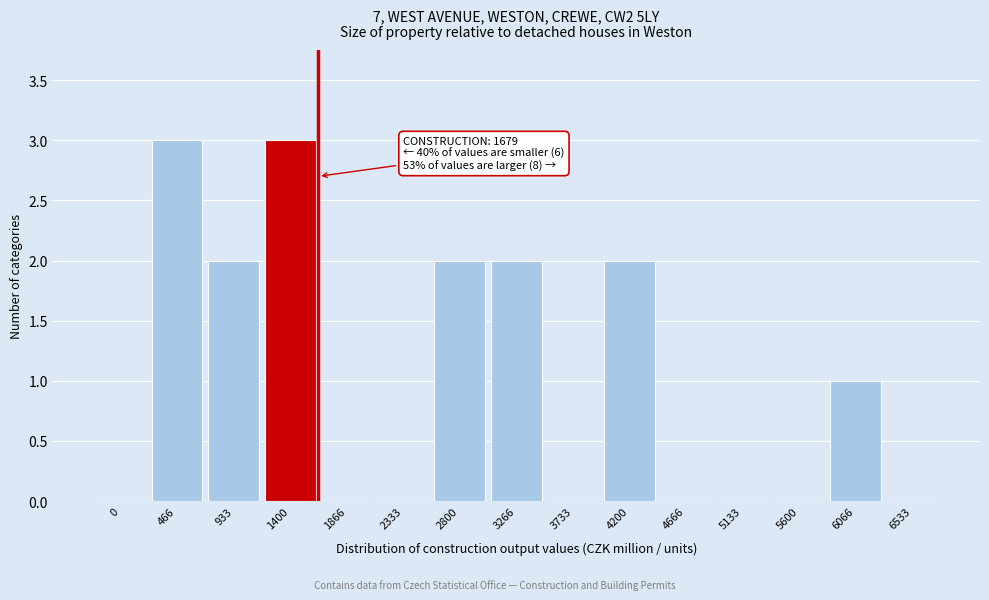

Reading left to right, transcribe all the data shown in this chart.

0=0	466=3	933=2	1400=3	1866=0	2333=0	2800=2	3266=2	3733=0	4200=2	4666=0	5133=0	5600=0	6066=1	6533=0